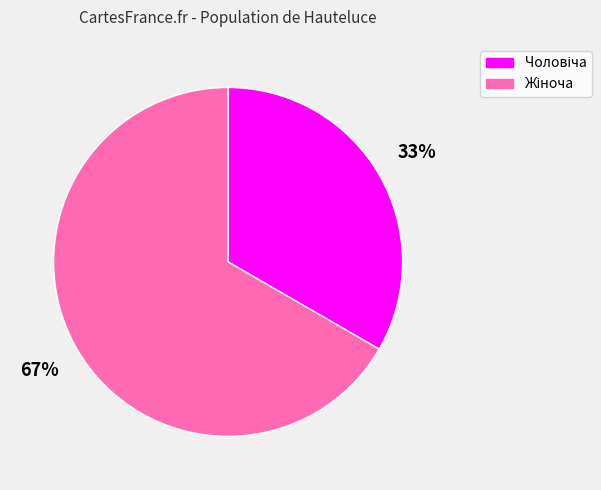

To the nearest percent, what is the average slice percentage?

50%